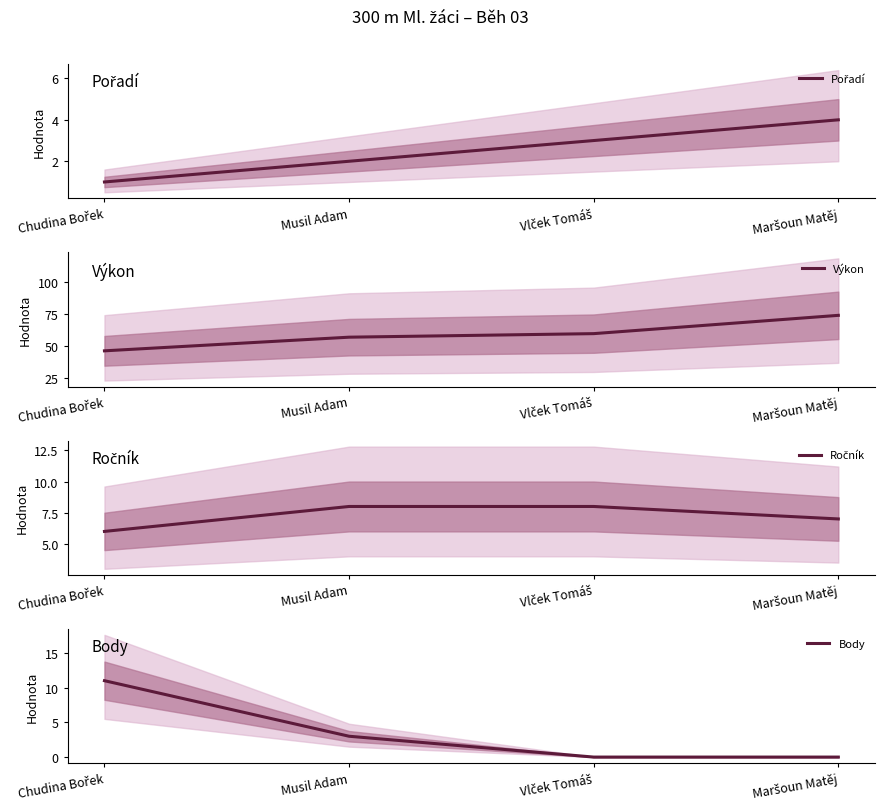

True or false: Pořadí has more than 1 interior local peaks.

False